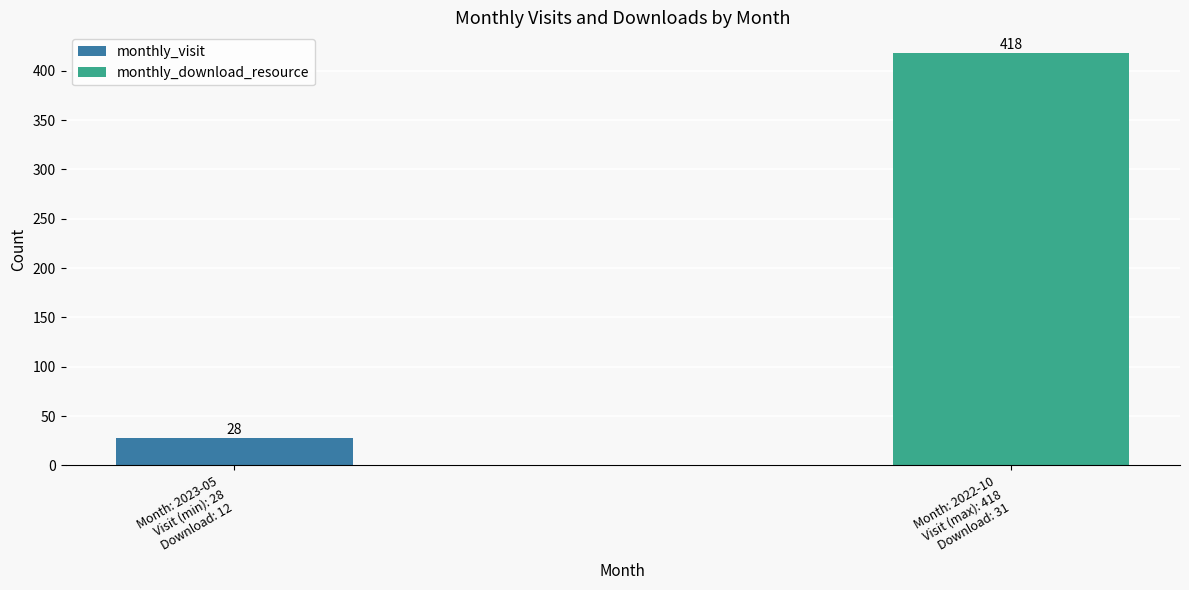

At how many categories does at least one series exceed 384?

1